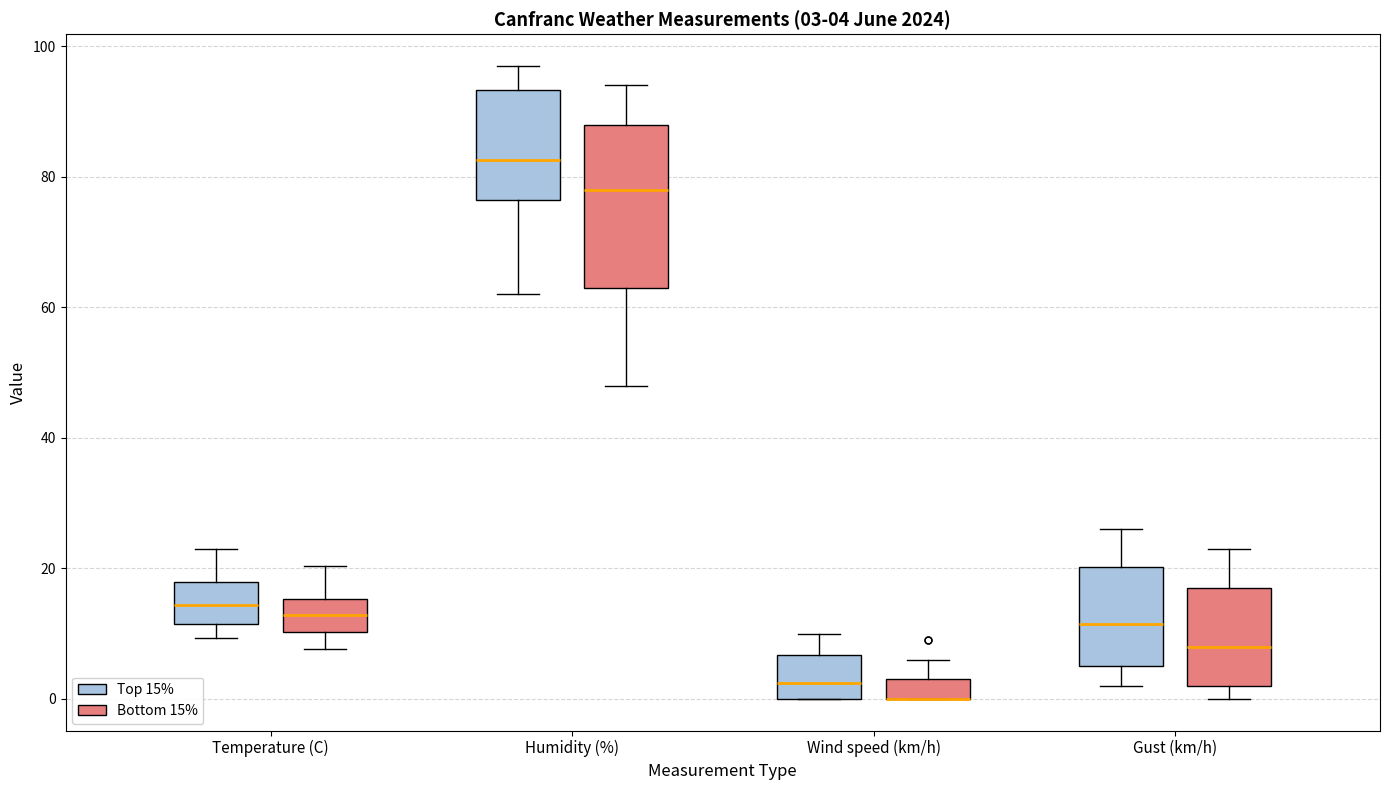

Which box is the tallest, from its lower edge to its upper edge?

Humidity (%) (Bottom 15%)